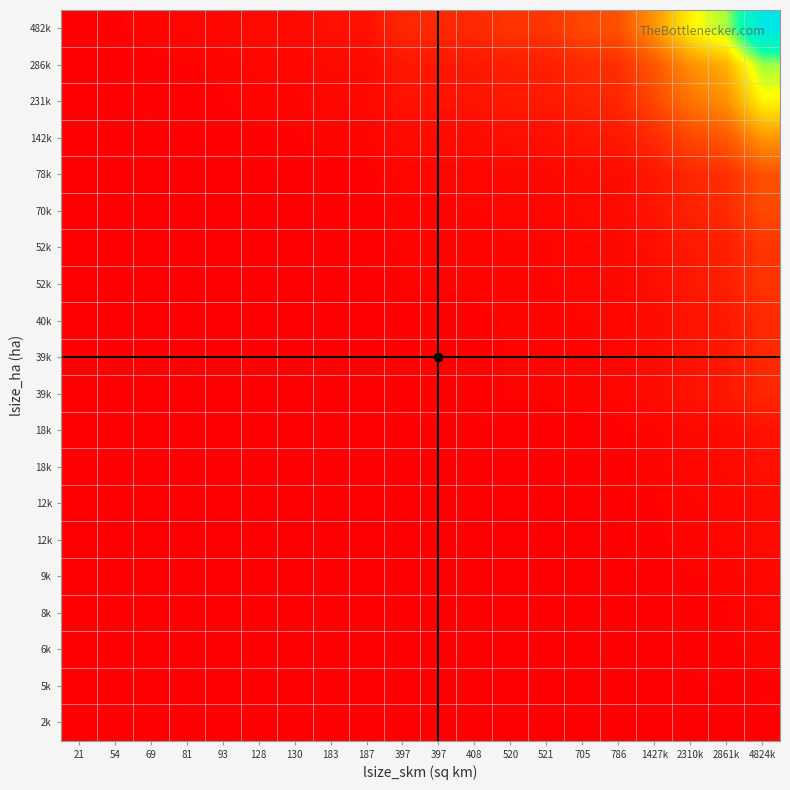

At how many categories does at least one series exceed 0?

19